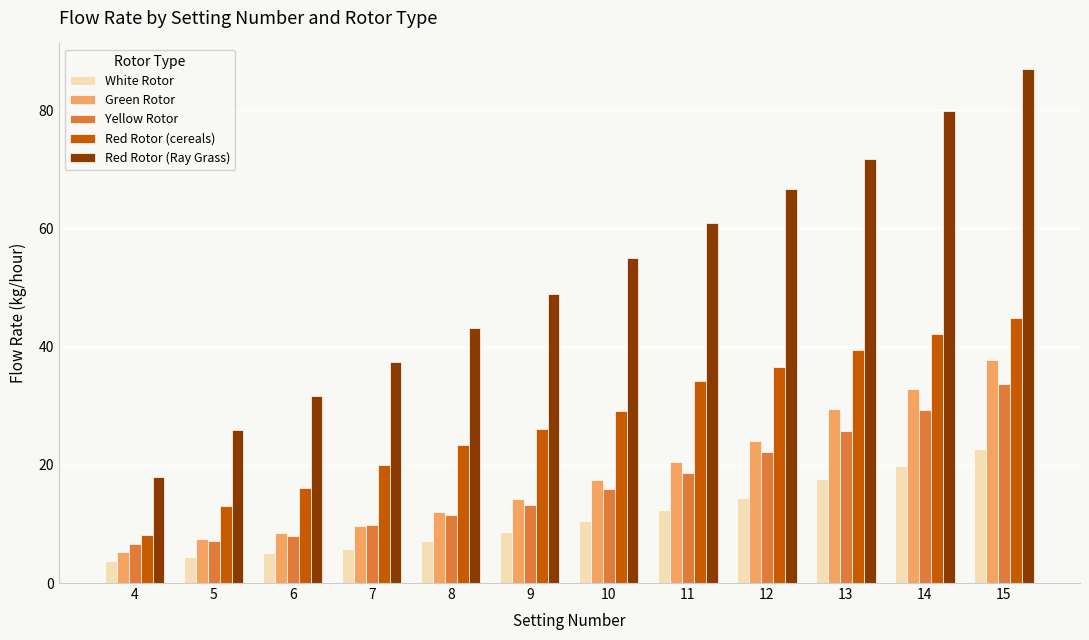

What is the difference between the maximum and minimum values in the White Rotor series?

19.0